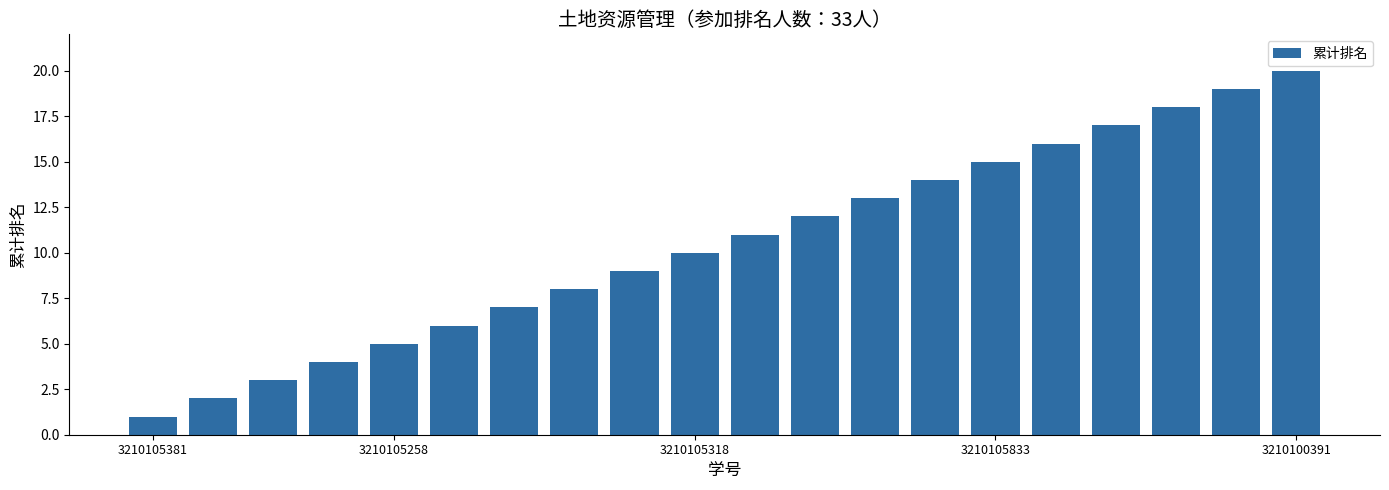

What is the difference between the maximum and minimum values?

19